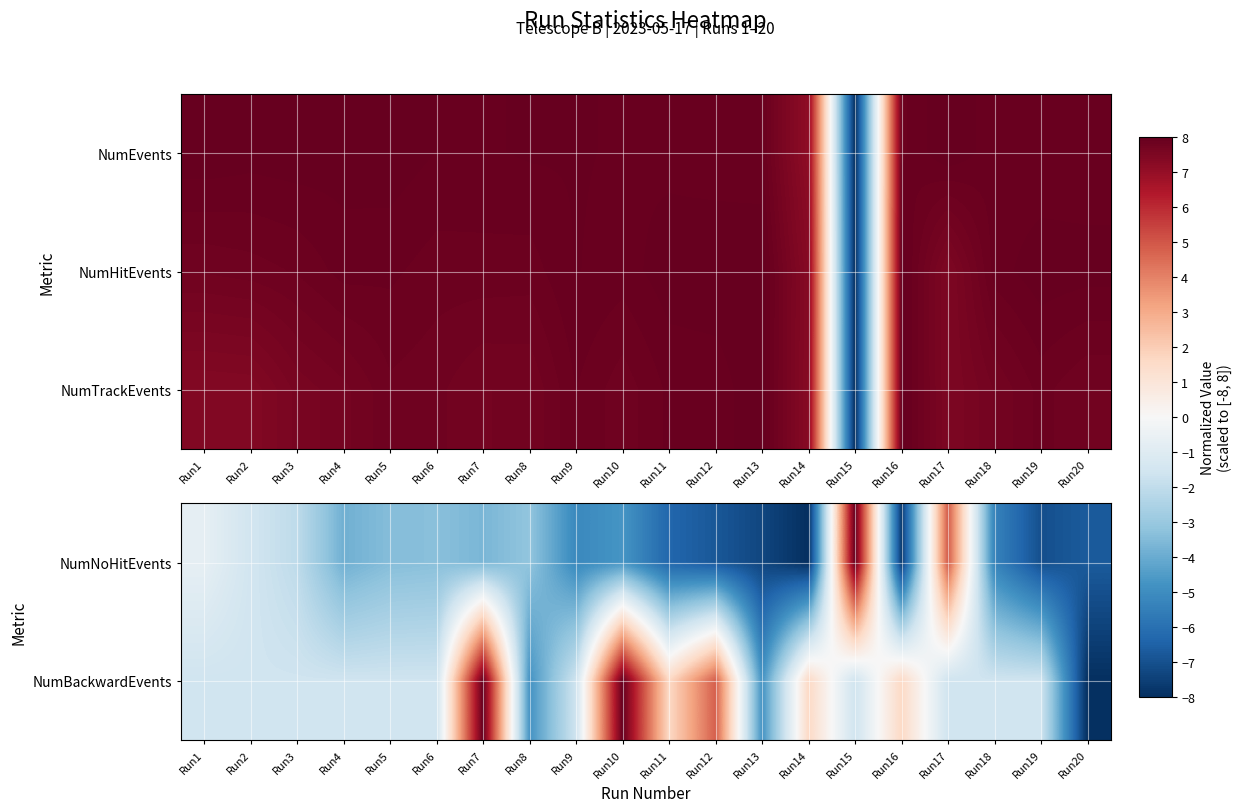

What is the highest value of the NumNoHitEvents series?

8.0